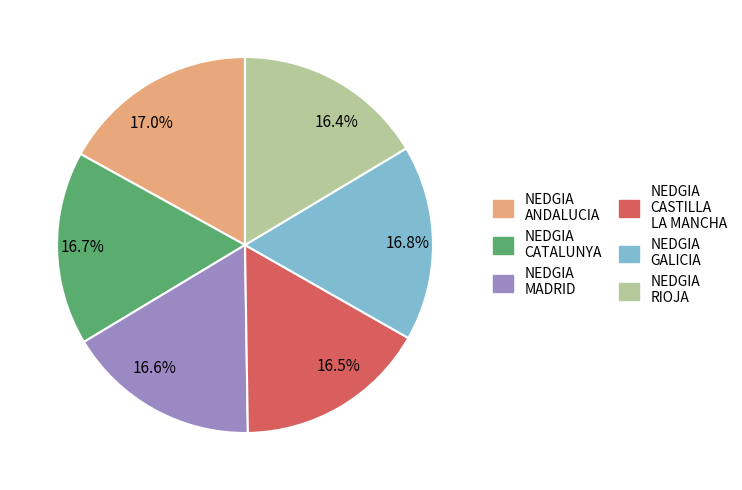

Approximately how many times larger is the value at 16.4% compared to 16.8%?

1.0